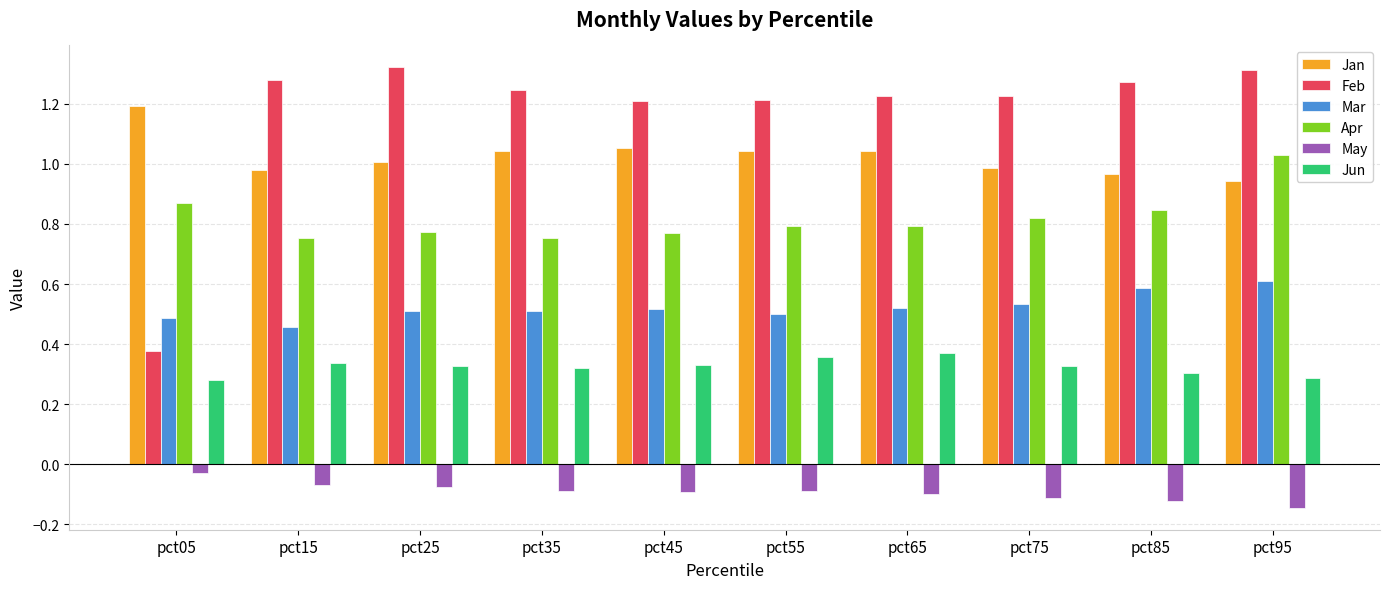

Does the chart contain any negative values?

Yes